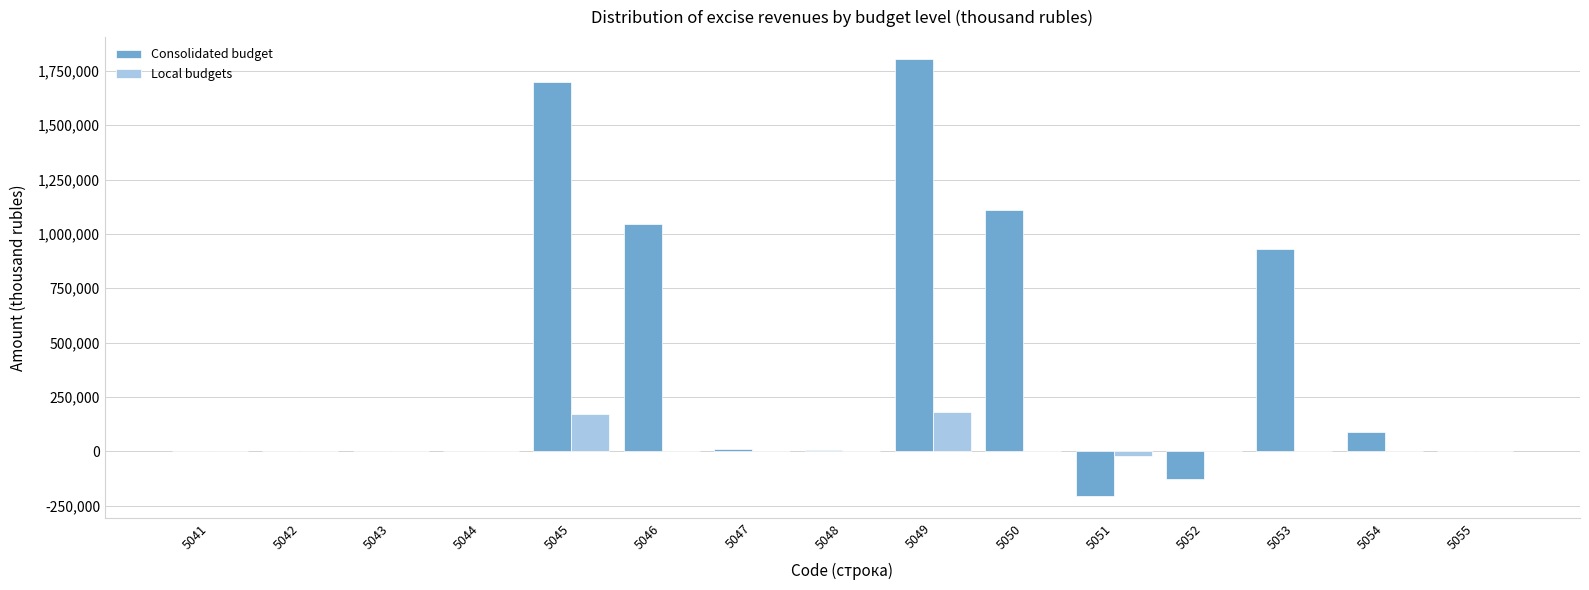

Which series changed the most between 5042 and 5049?

Consolidated budget